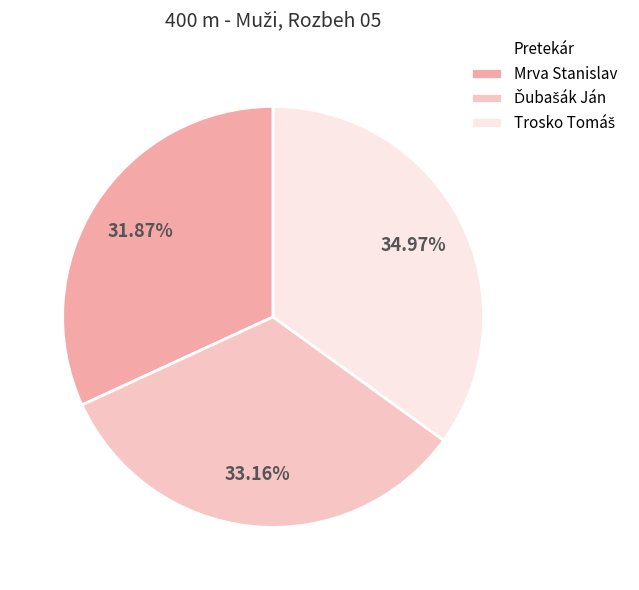

How many segments does this pie chart have?

3